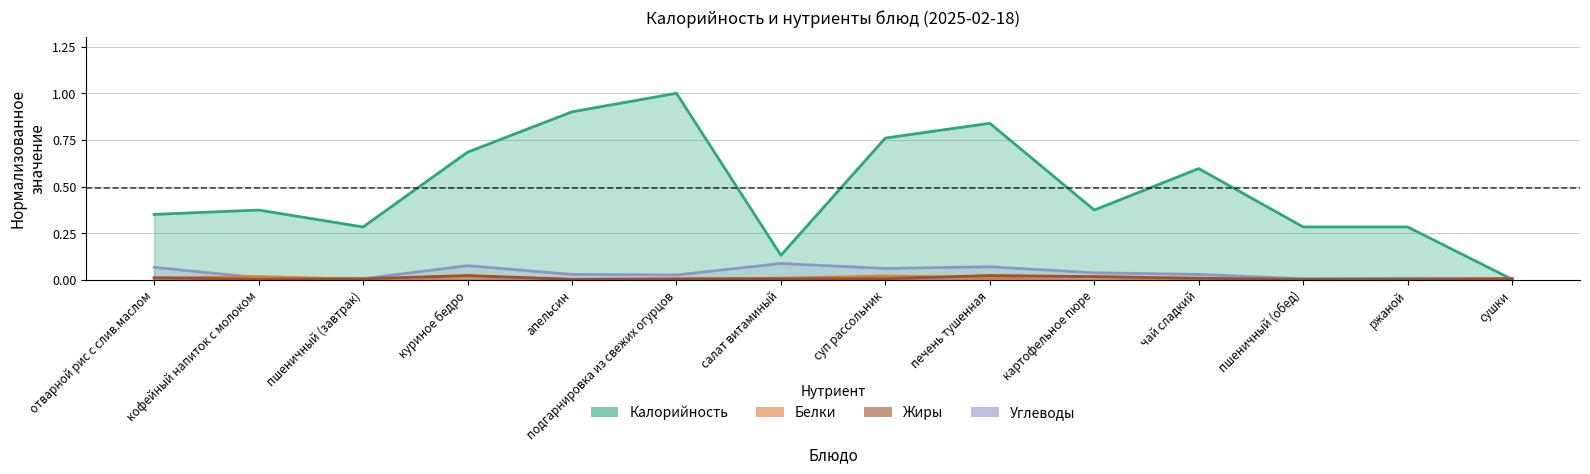

Which series has the largest total across all categories?

Калорийность (норм.)